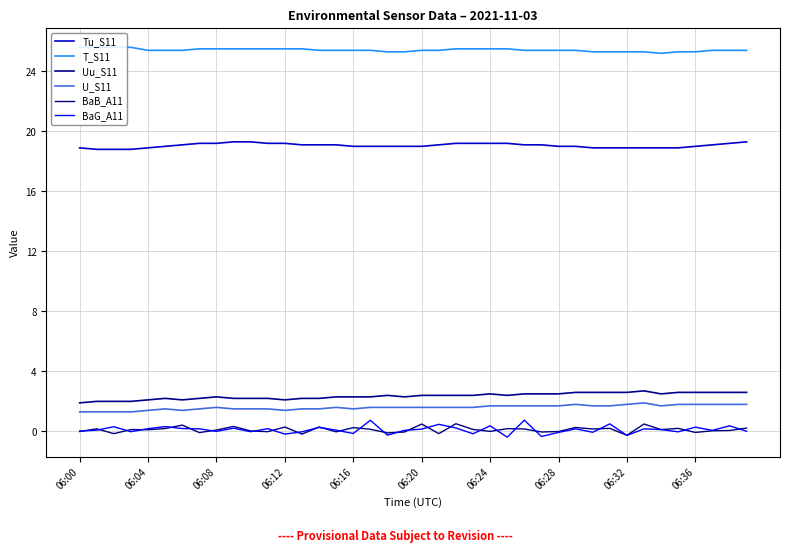

True or false: U_S11 and Tu_S11 intersect in this chart.

False